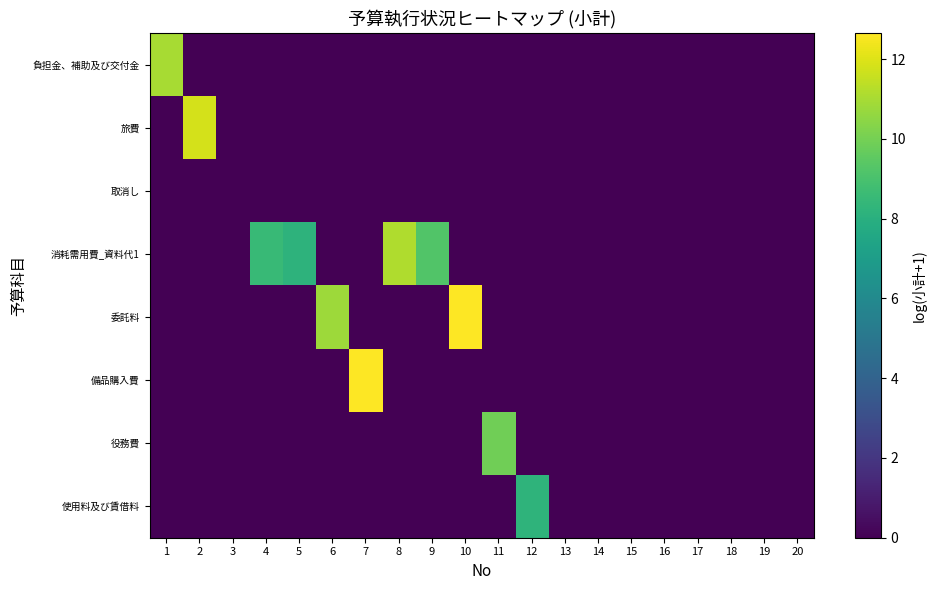

At 2, list the series in order from smallest to largest.

負担金、補助及び交付金, 取消し, 消耗需用費_資料代1, 委託料, 備品購入費, 役務費, 使用料及び賃借料, 旅費